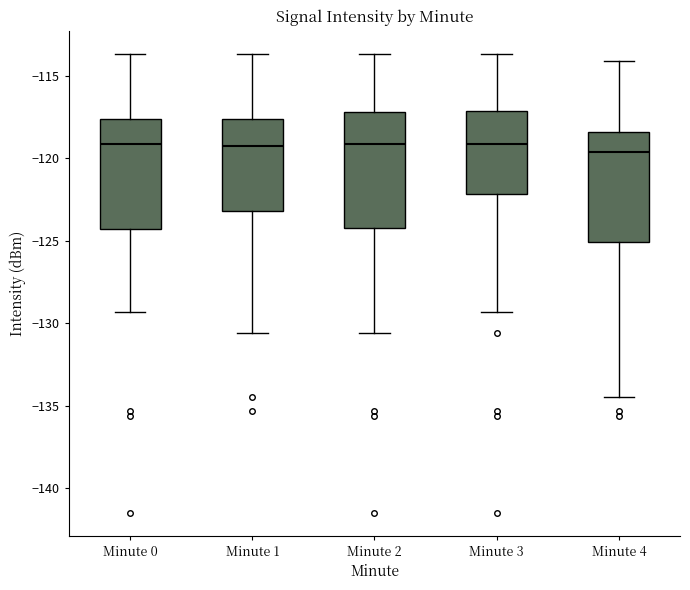

Reading left to right, read every box against the y-axis: the position of its median line, the range the box covers, and the ends of its whiskers. The values are not printed on the chart, so give them approximately, as read against the axis.

Minute 0: median -119.0, box -124.5 to -117.5, whiskers -129.5 to -113.5
Minute 1: median -119.5, box -123.0 to -117.5, whiskers -130.5 to -113.5
Minute 2: median -119.0, box -124.0 to -117.0, whiskers -130.5 to -113.5
Minute 3: median -119.0, box -122.0 to -117.0, whiskers -129.5 to -113.5
Minute 4: median -119.5, box -125.0 to -118.5, whiskers -134.5 to -114.0